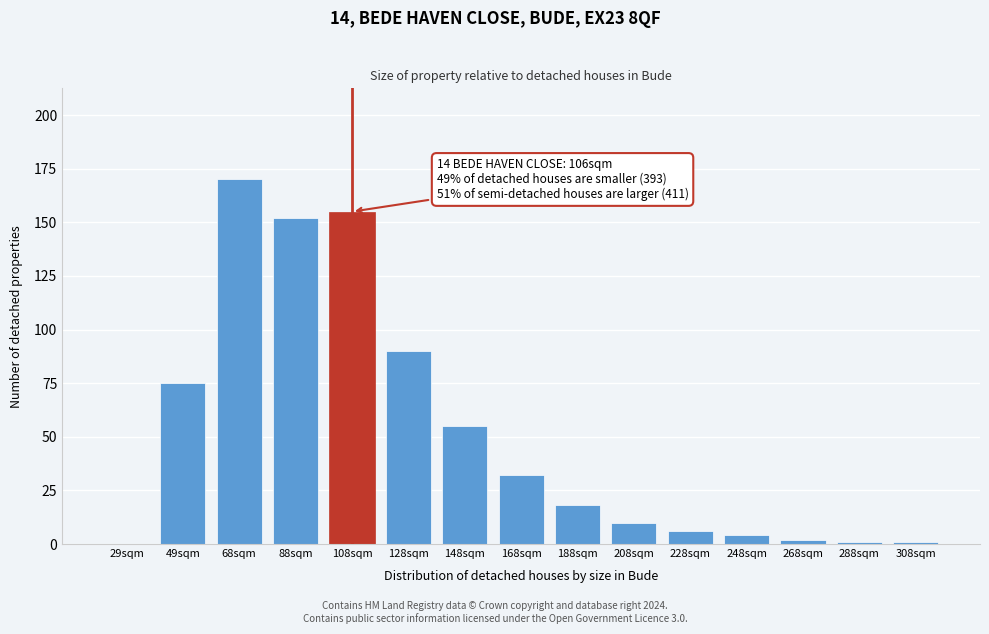

Reading left to right, list all the values displayed in this chart.

29sqm=0	49sqm=75	68sqm=170	88sqm=152	108sqm=155	128sqm=90	148sqm=55	168sqm=32	188sqm=18	208sqm=10	228sqm=6	248sqm=4	268sqm=2	288sqm=1	308sqm=1